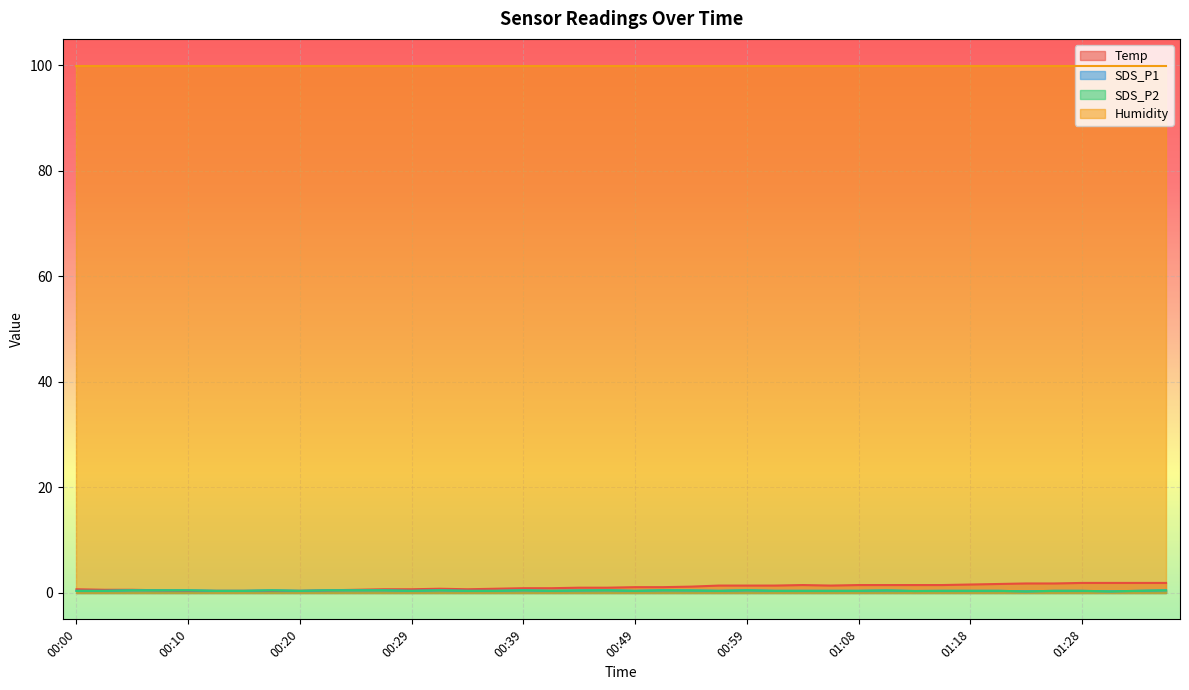

What is the sum of the SDS_P2 values at 00:20 and 01:06?

0.8